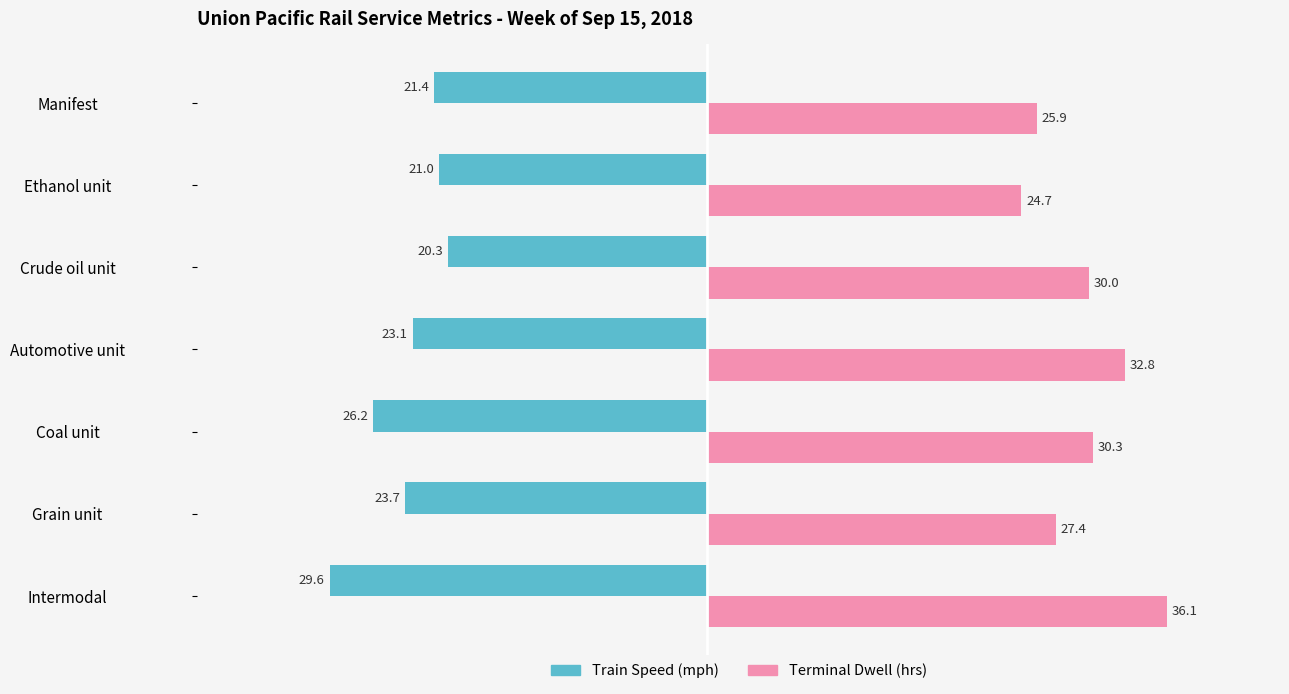

What is the approximate value of Terminal Dwell (hrs) at Coal unit?

30.3